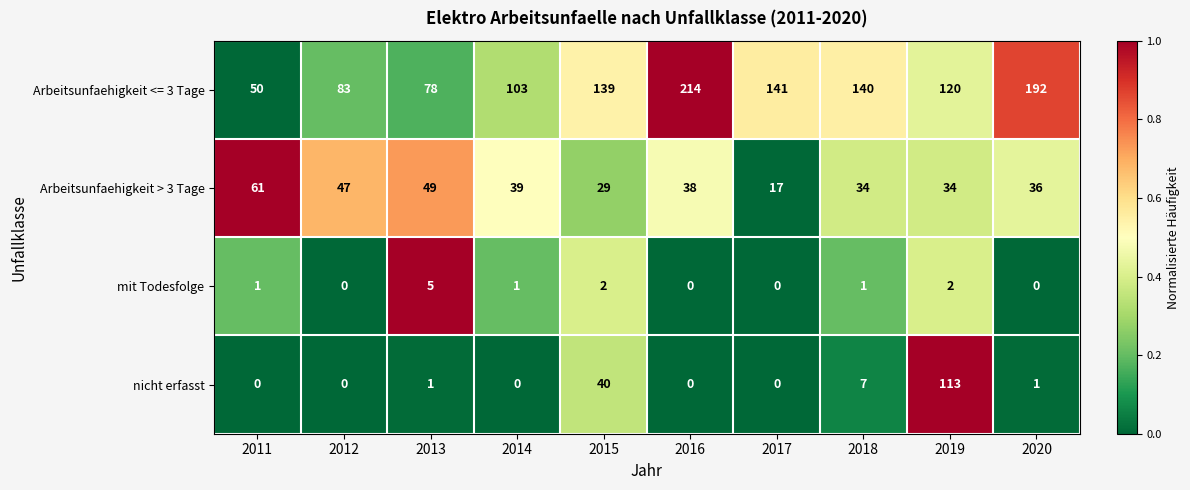

Count the number of data series in this chart.

4